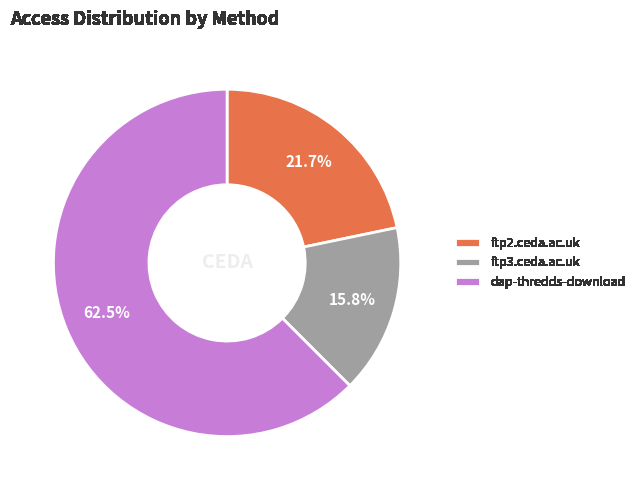

The ftp3.ceda.ac.uk slice represents 16% of the pie. True or false?

True